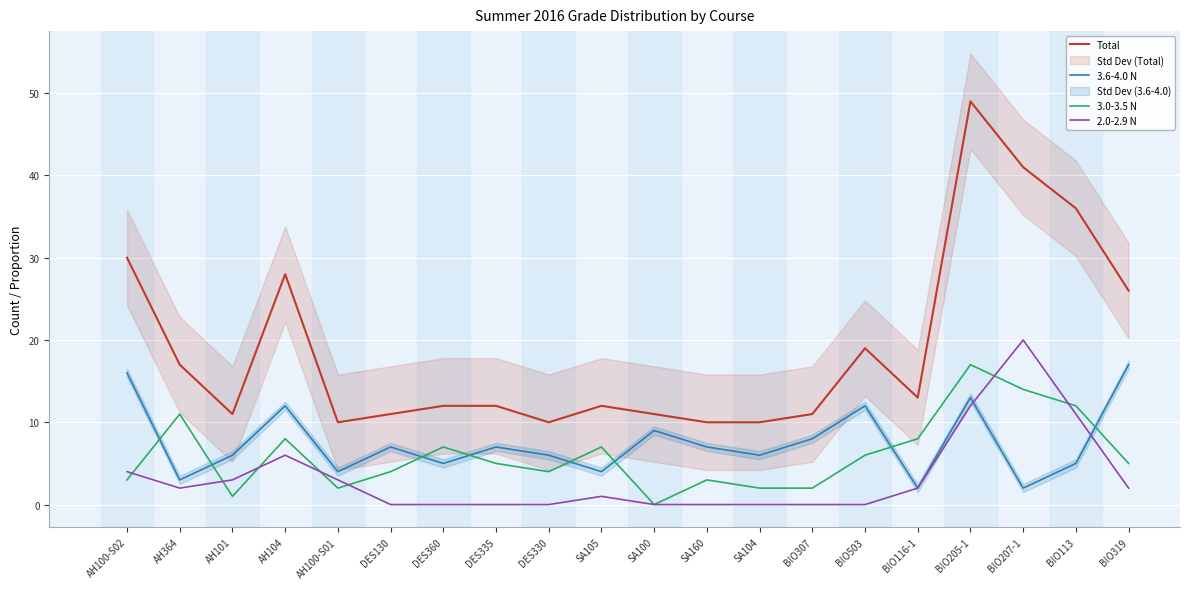

Which category has the highest value across all series?

BIO205-1